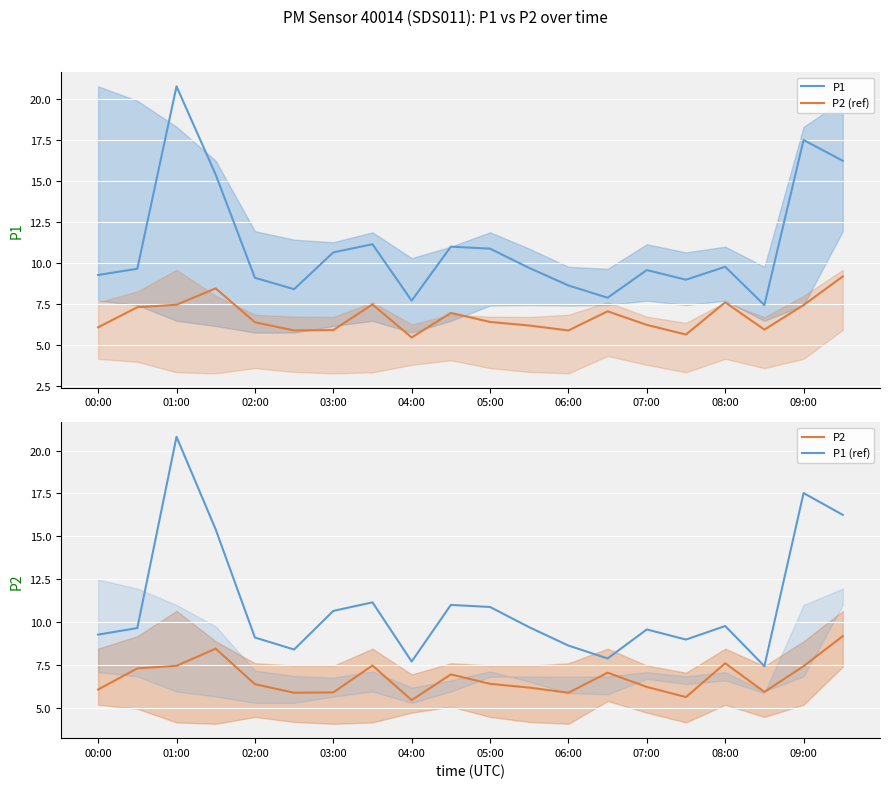

True or false: P2 (ref) has more than 1 interior local peaks.

True